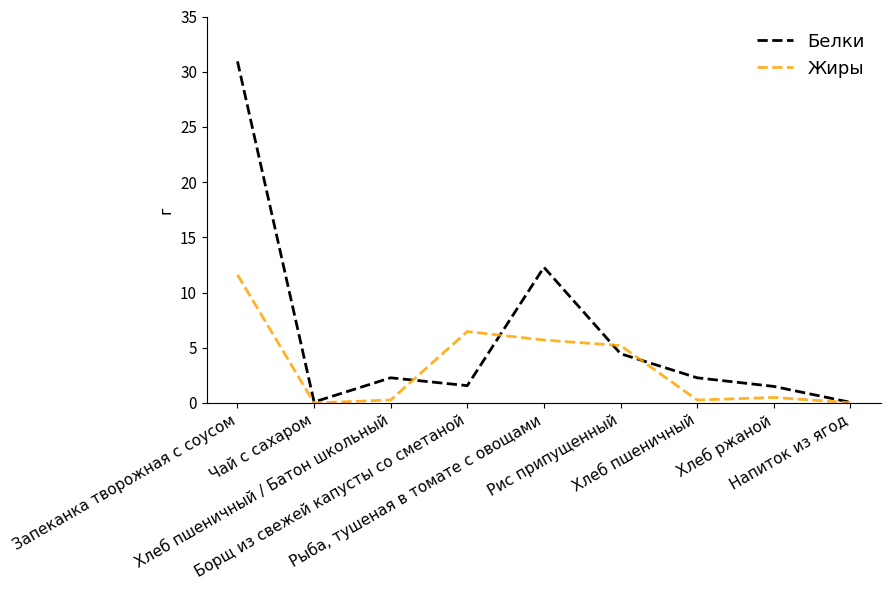

Which label corresponds to the largest value in the chart?

Запеканка творожная с соусом